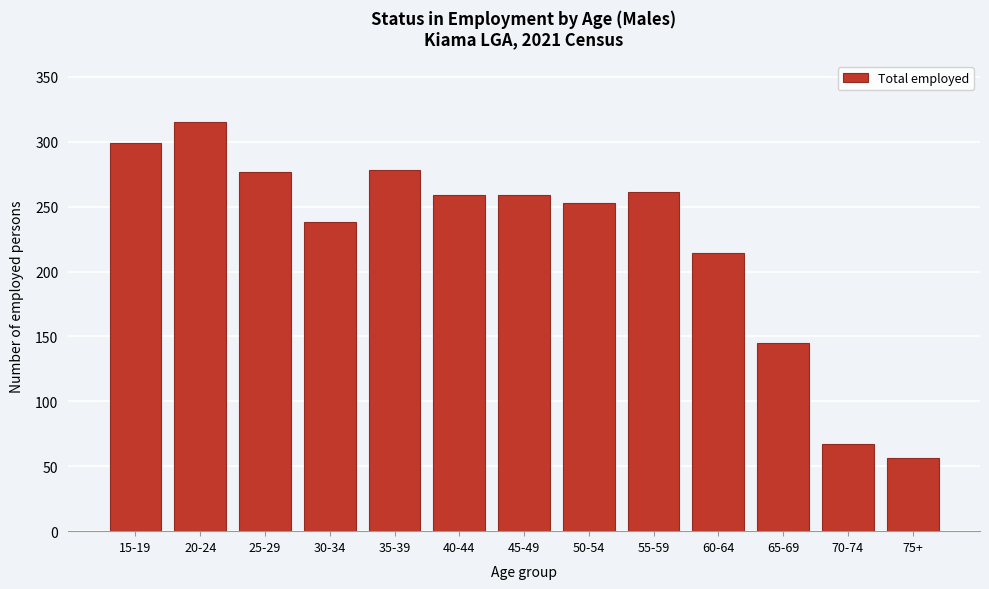

What is the greatest value displayed?

315